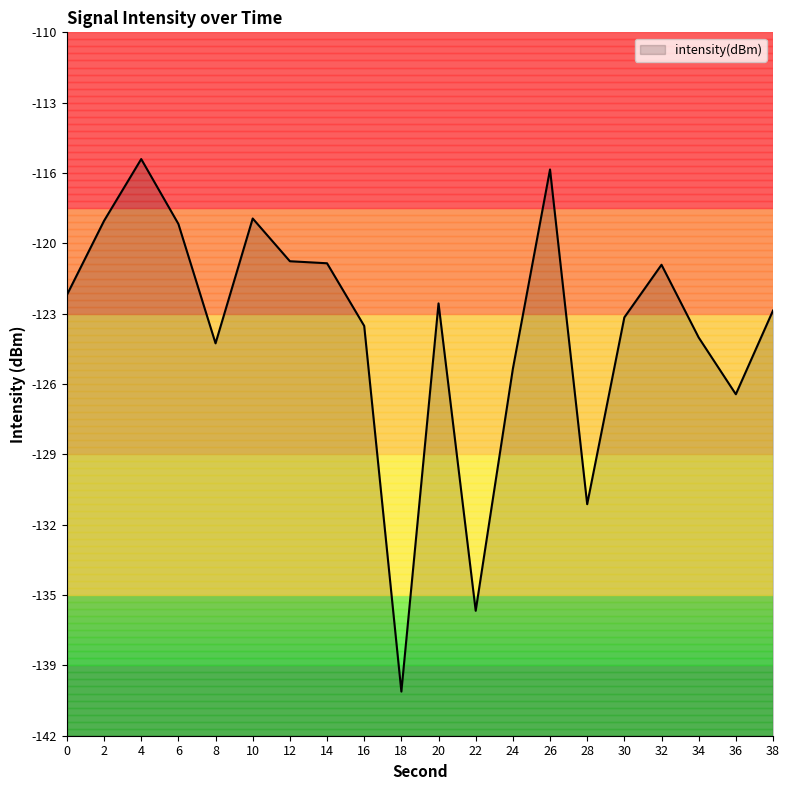

What is the value of the 14th point from the left?

-116.2